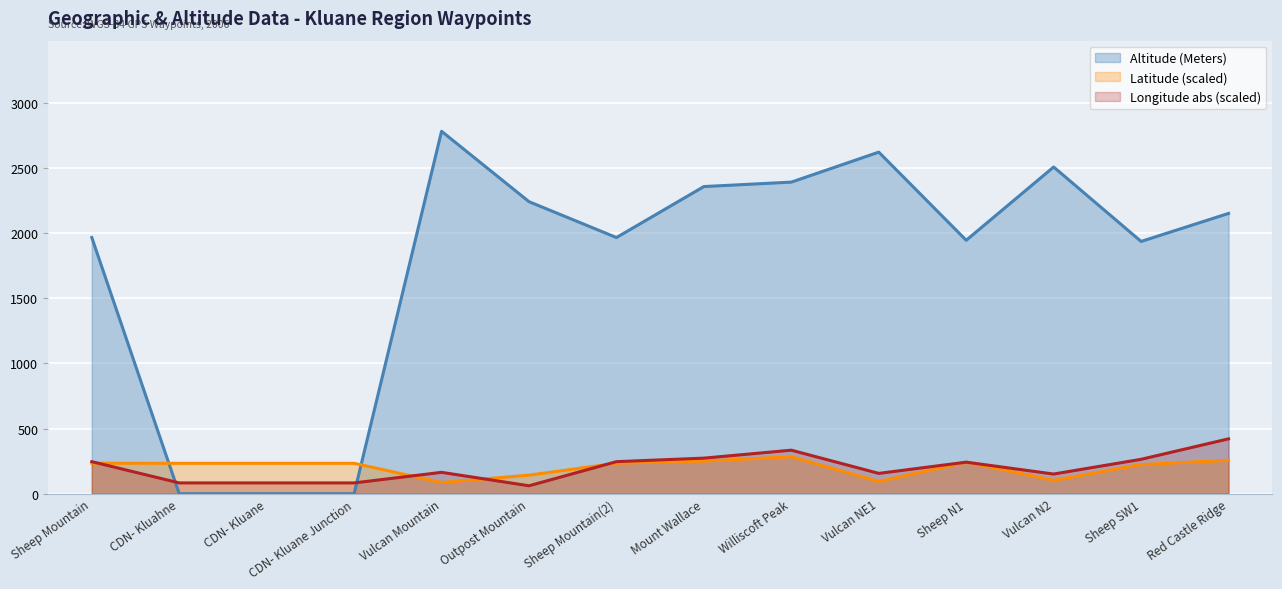

What is the label of the 13th point from the right?

CDN- Kluahne